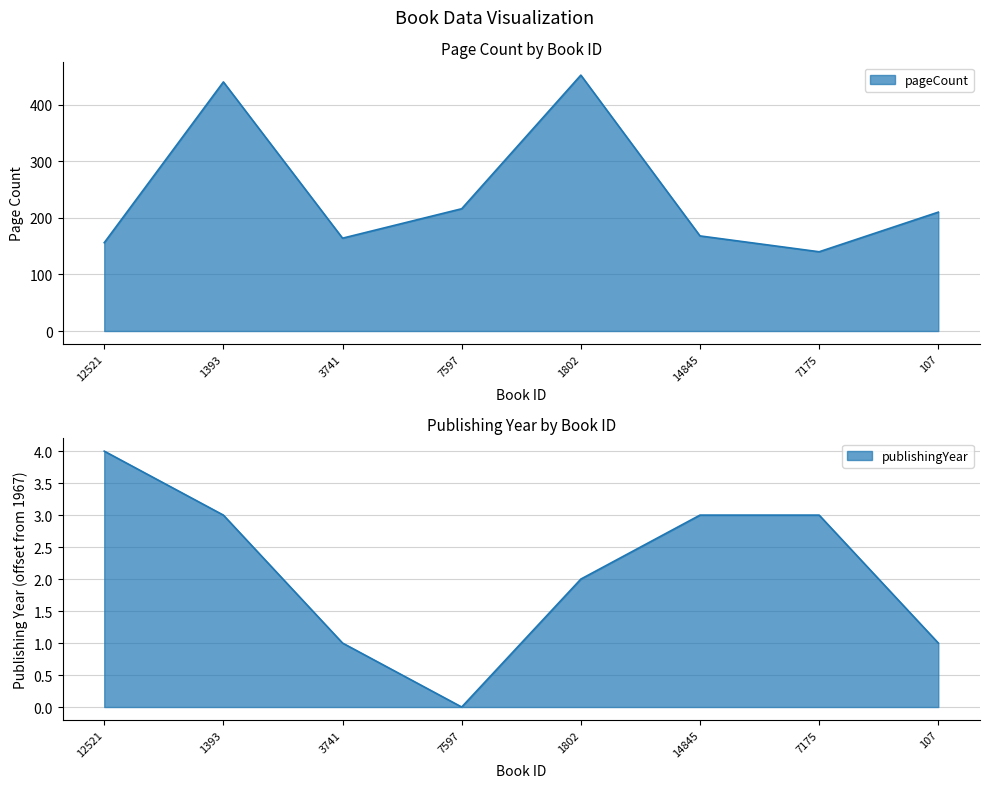

Reading left to right, what are all the values shown in this chart?

pageCount: 12521=156	1393=440	3741=164	7597=216	1802=452	14845=168	7175=140	107=210
publishingYear: 12521=4	1393=3	3741=1	7597=0	1802=2	14845=3	7175=3	107=1